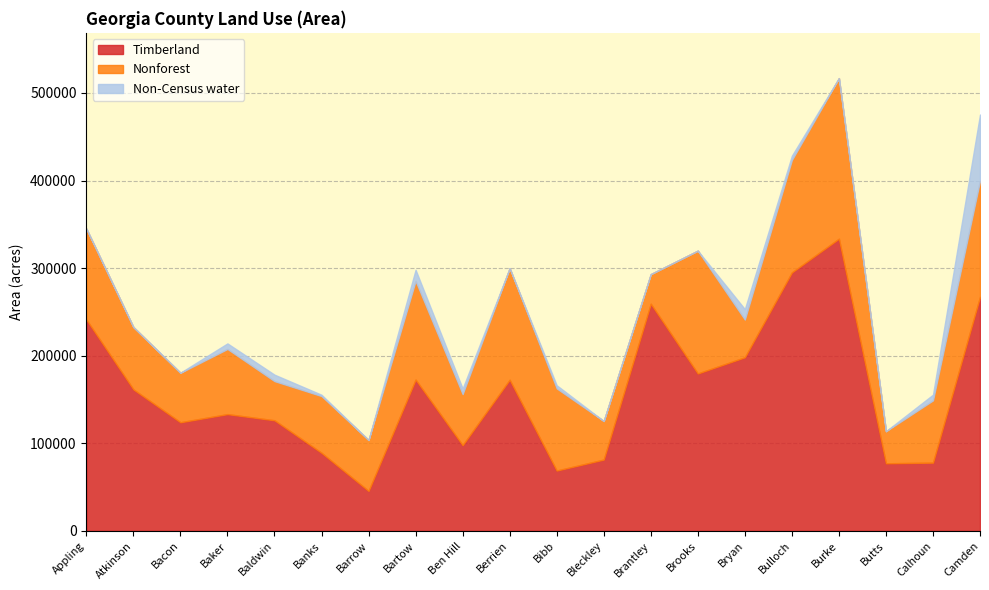

Reading left to right, extract all data points from this chart.

Timberland: 241237	161508	123972	133269	126234	89092	45600	172694	97812	172499	68850	81380	259270	179689	198164	295075	333561	77137	77884	267231
Nonforest: 103829	71186	56486	74422	44734	64830	58126	112644	58340	127440	93820	44049	33833	140239	43078	128359	183343	36643	71087	132497
Non-Census water: 0	0	142	6327	7364	1478	0	12741	6327	0	3562	0	0	0	11926	4864	0	0	6523	75575